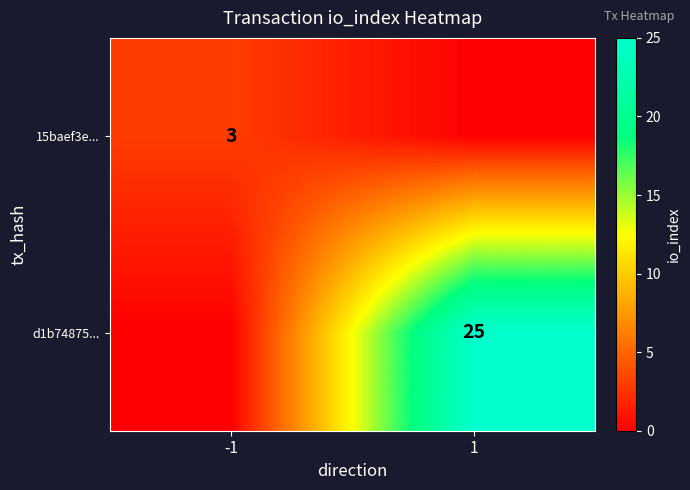

Is the value of 15baef3e... at -1 greater than the value of d1b74875... at 1?

No